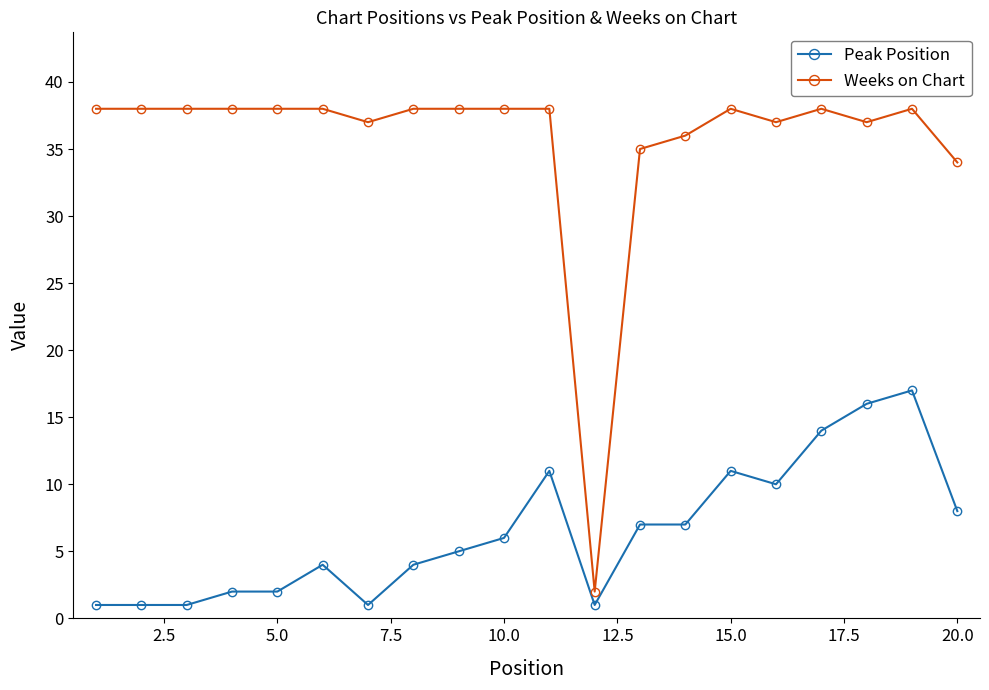

Rank the series by their average value, from lowest to highest.

Peak Position, Weeks on Chart